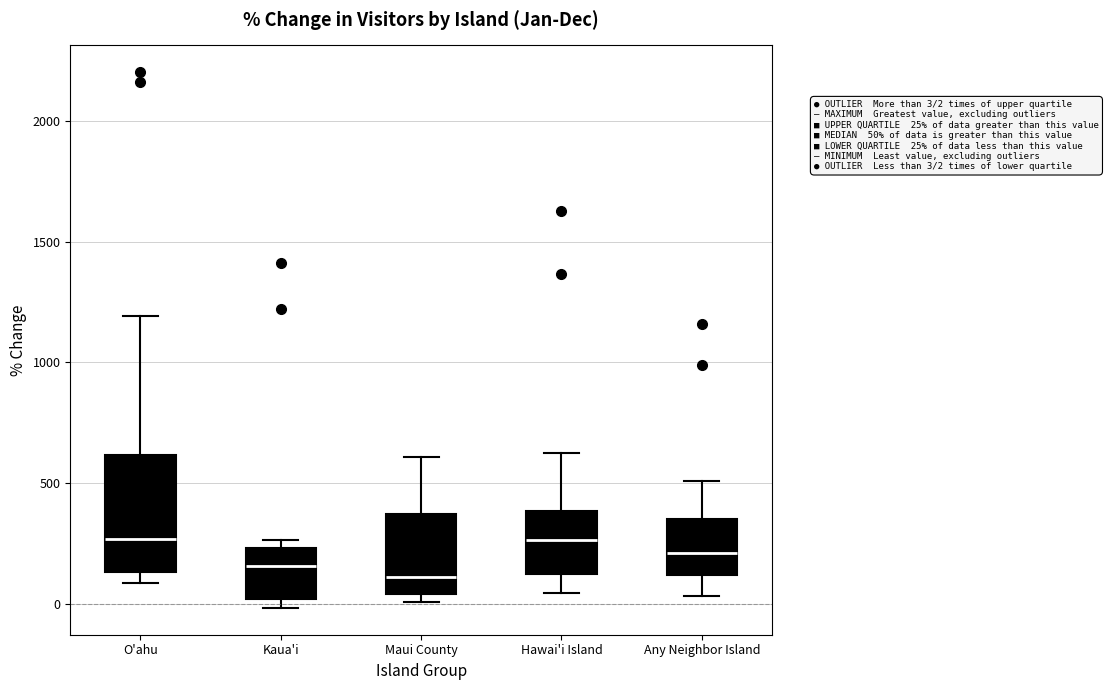

Reading left to right, transcribe this box plot: for each box, give where its median line is, the range the box spans, and where its two whiskers end, as read against the y-axis. The values are not printed on the chart, so give them approximately, as read against the axis.

O'ahu: median 250, box 150 to 600, whiskers 100 to 1200
Kaua'i: median 150, box 0 to 250, whiskers 0 (just below the box's lower edge) to 250 (just above the box's upper edge)
Maui County: median 100, box 50 to 350, whiskers 0 to 600
Hawai'i Island: median 250, box 100 to 400, whiskers 50 to 600
Any Neighbor Island: median 200, box 100 to 350, whiskers 50 to 500